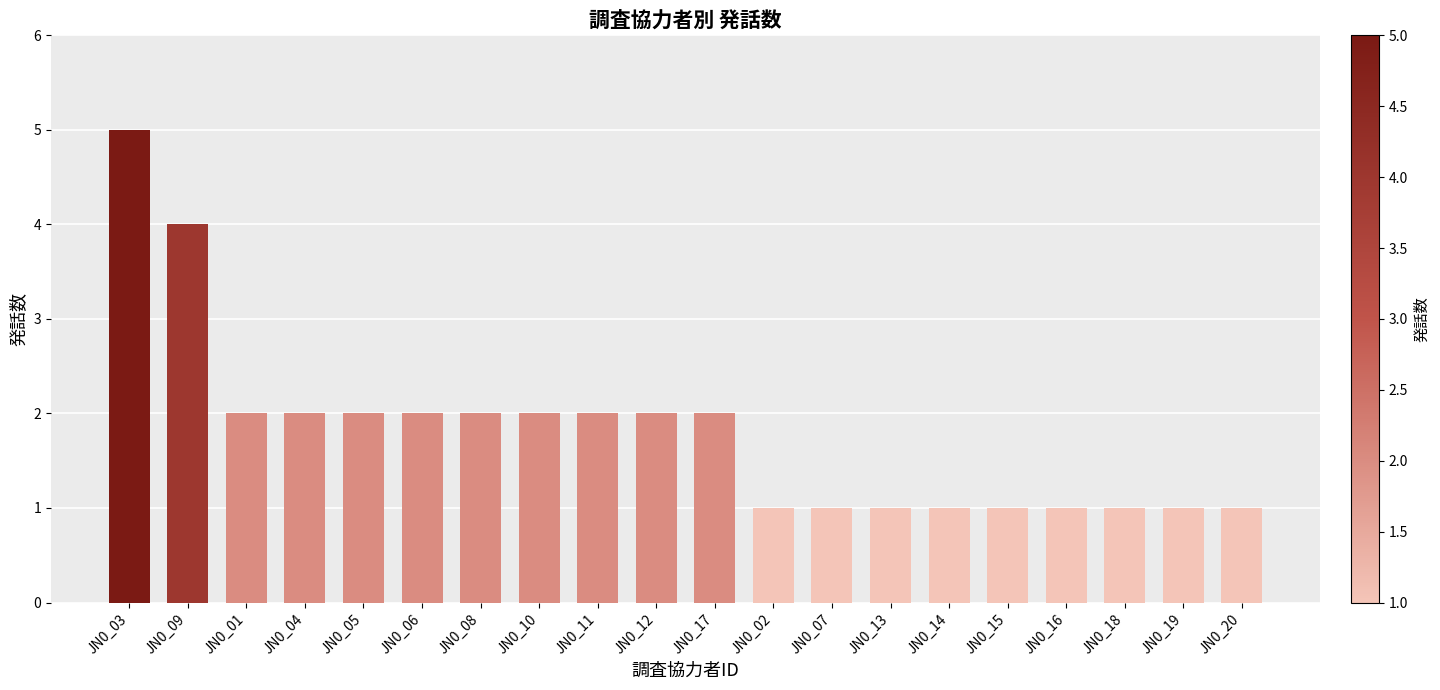

Which label corresponds to the largest value in the chart?

JN0_03